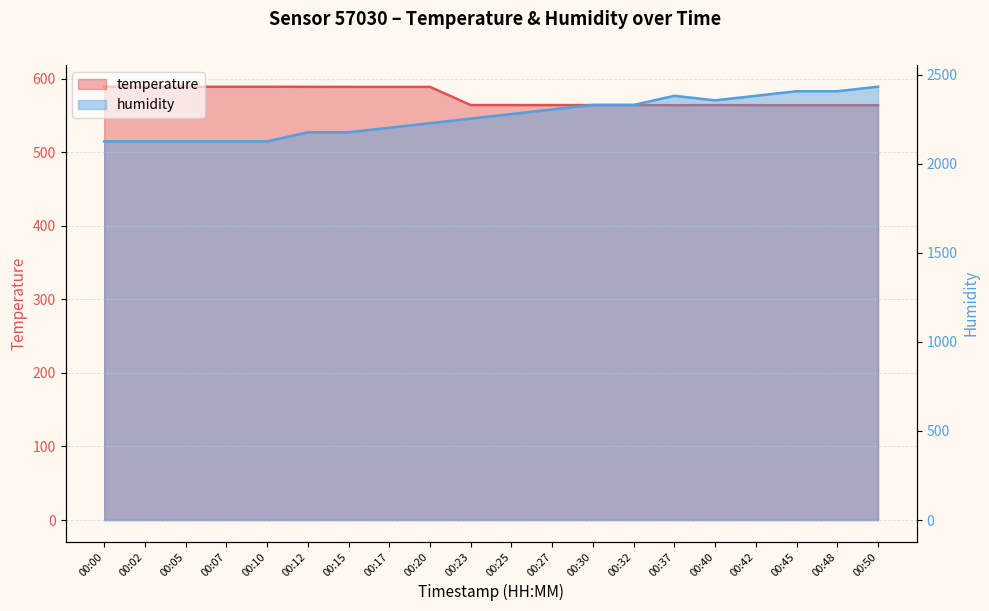

Rank the series at 00:05 from lowest to highest value.

temperature, humidity